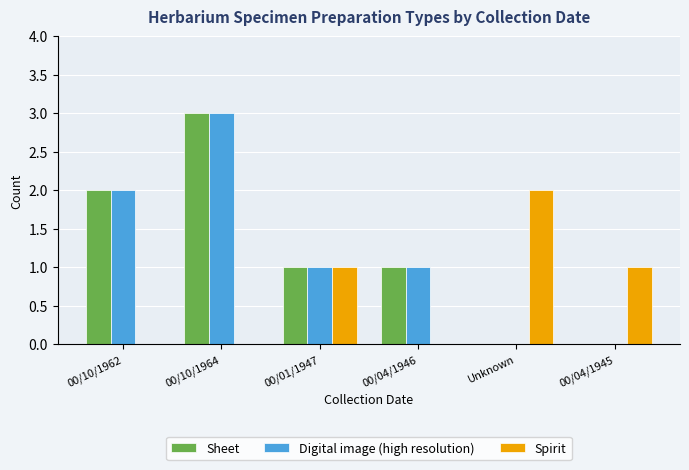

True or false: Sheet has a value of 0 at Unknown.

True